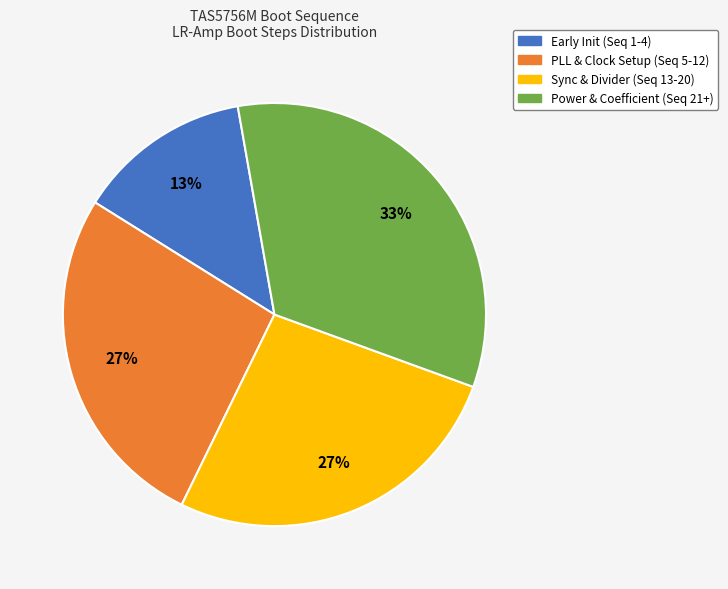

Is there any slice that represents more than half of the pie?

No